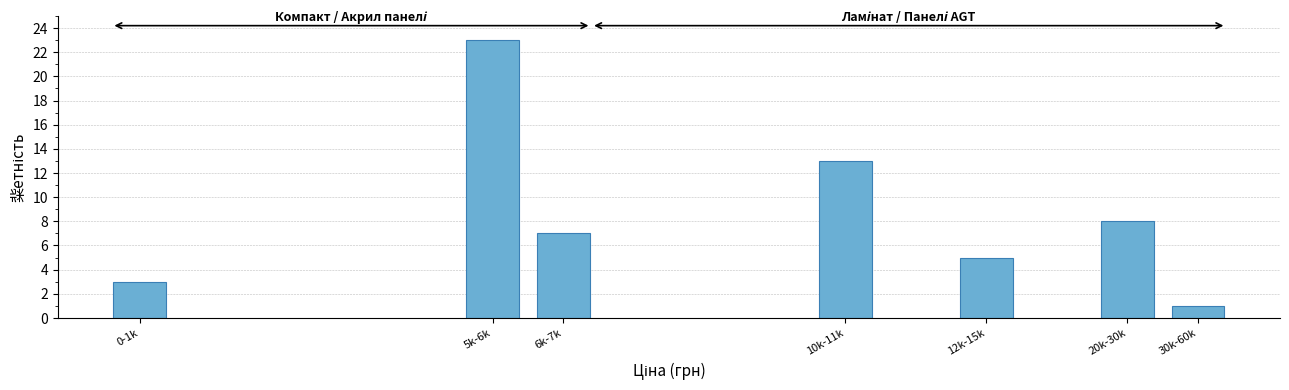

Reading left to right, extract all data points from this chart.

3	23	7	13	5	8	1